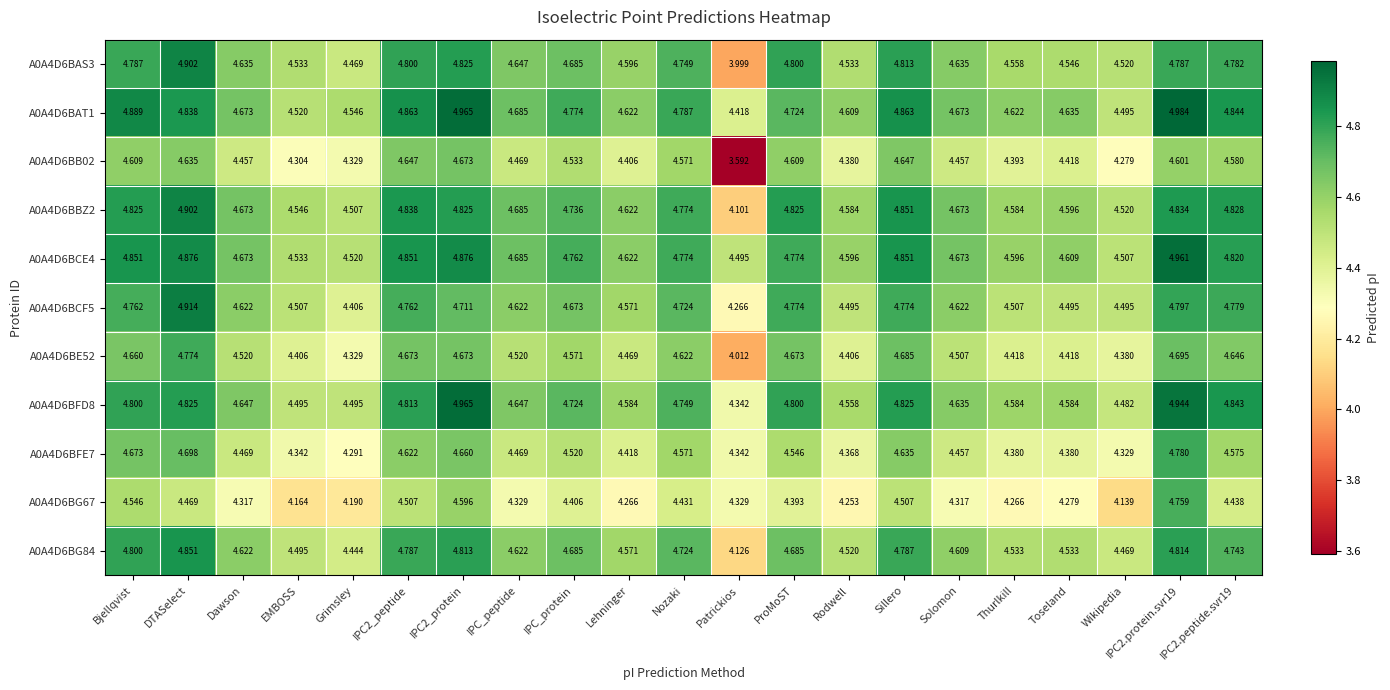

Which series has the largest total across all categories?

A0A4D6BAT1